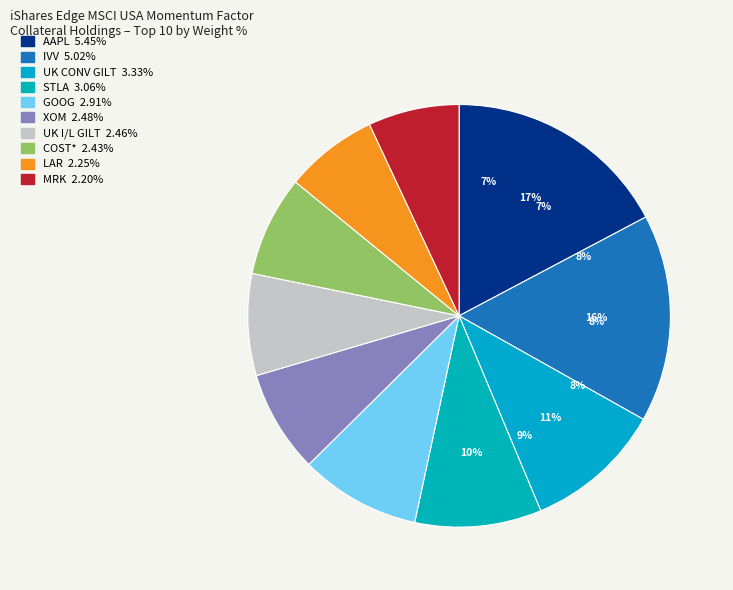

How many slices are in this pie chart?

10